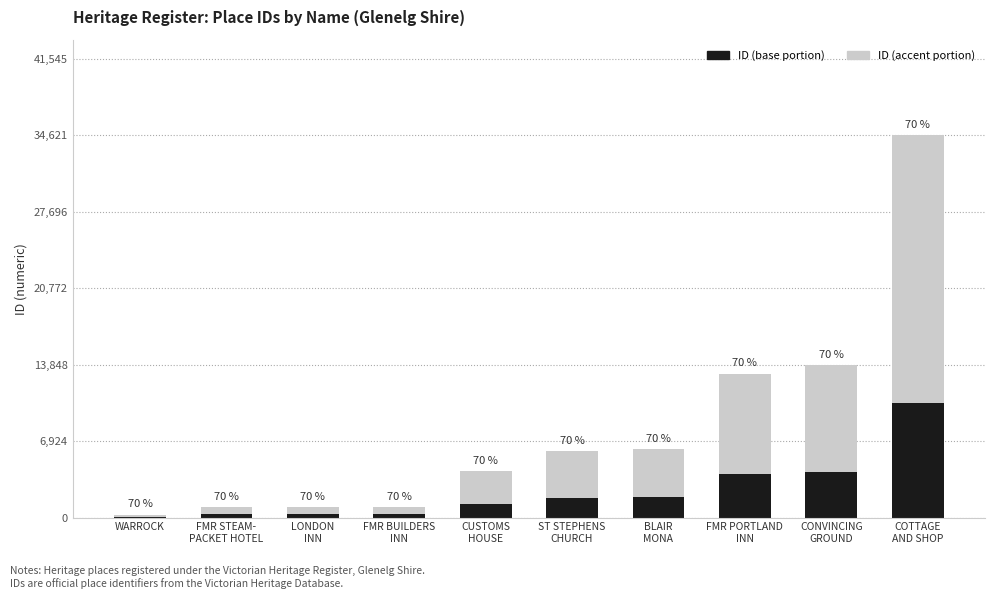

Are the bars grouped side by side (vs. stacked)?

No